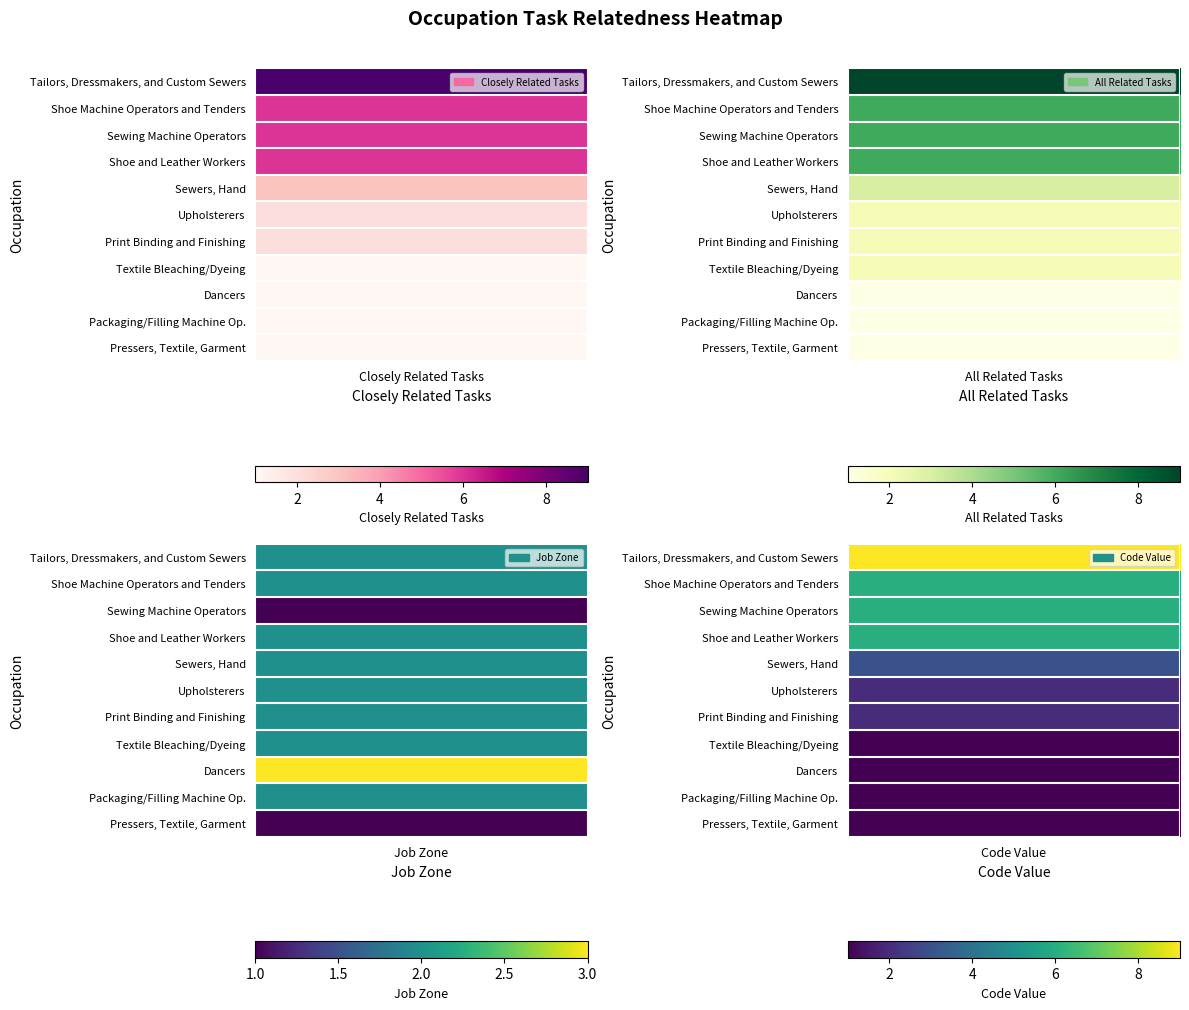

At how many categories does at least one series exceed 4?

3